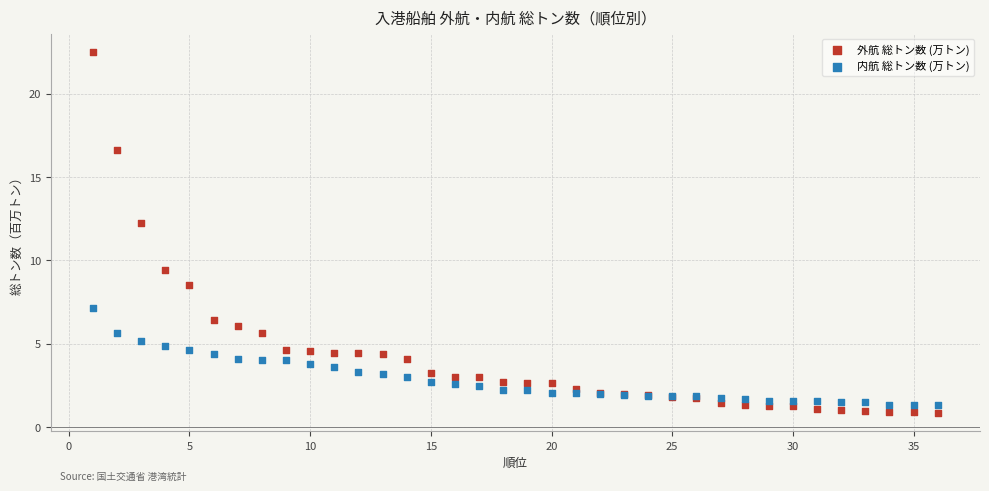

In the 外航 総トン数 (万トン) series, what Y value is closest to 11?

12.3